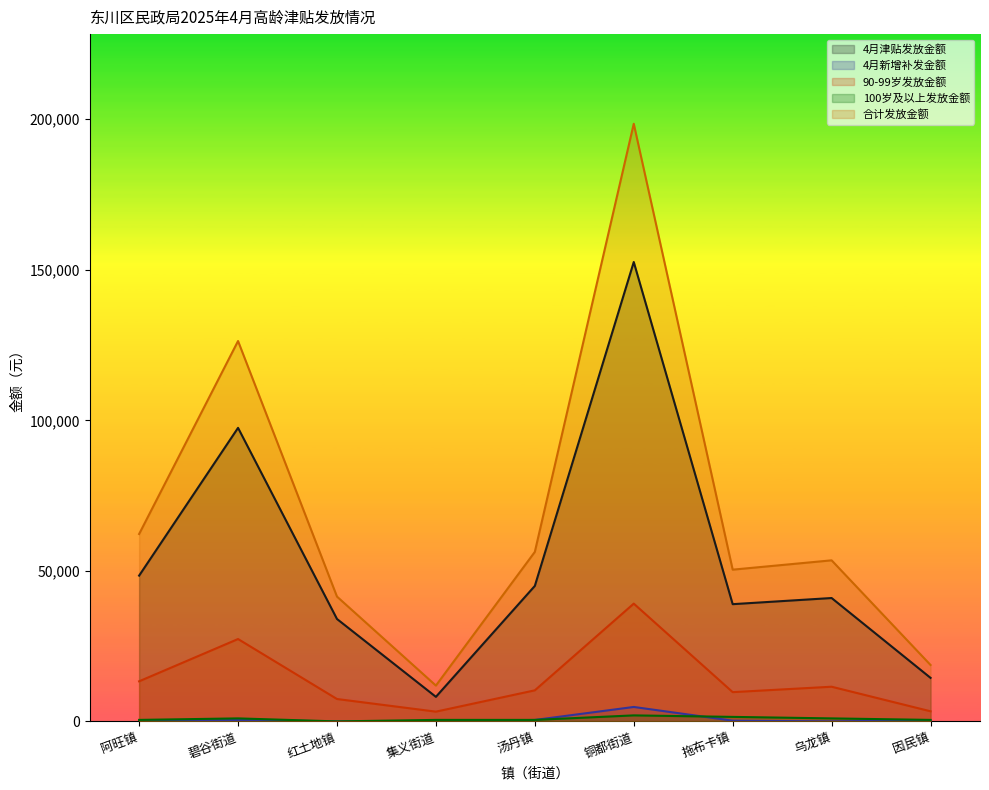

What is the total value across all series at 铜都街道?

397000